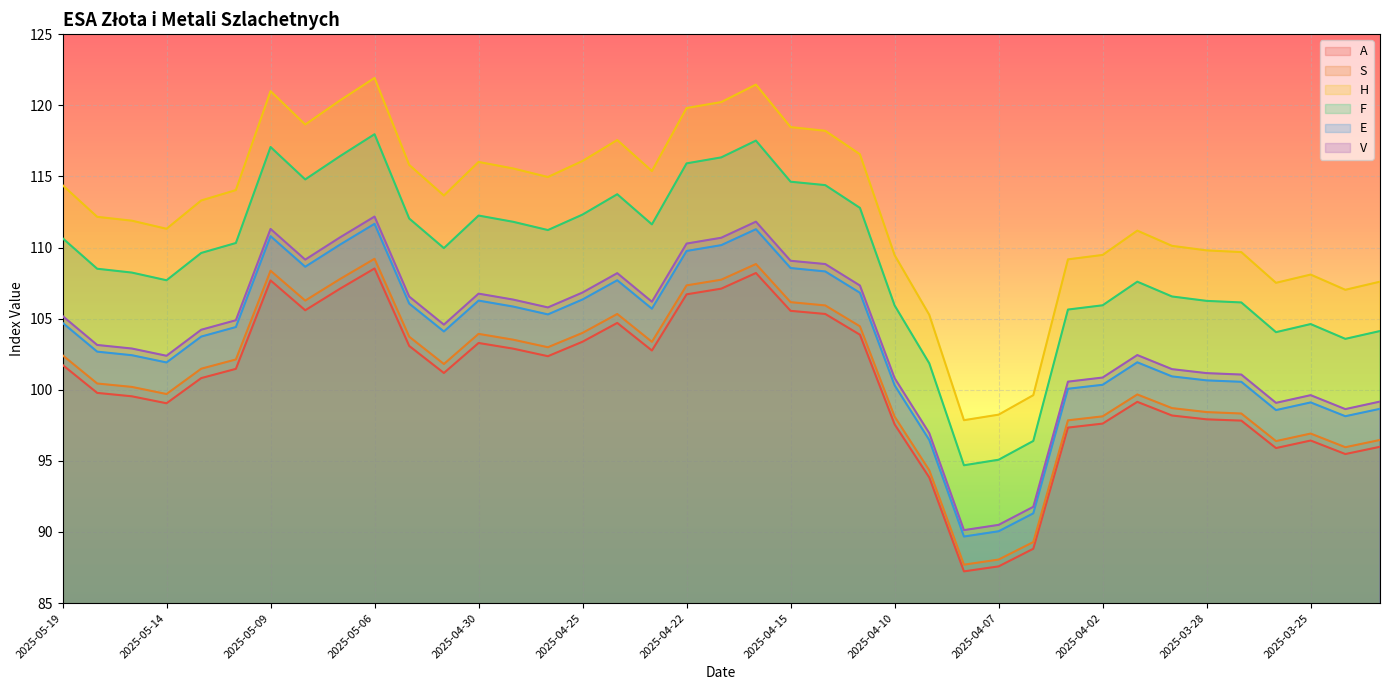

True or false: S and A intersect in this chart.

False